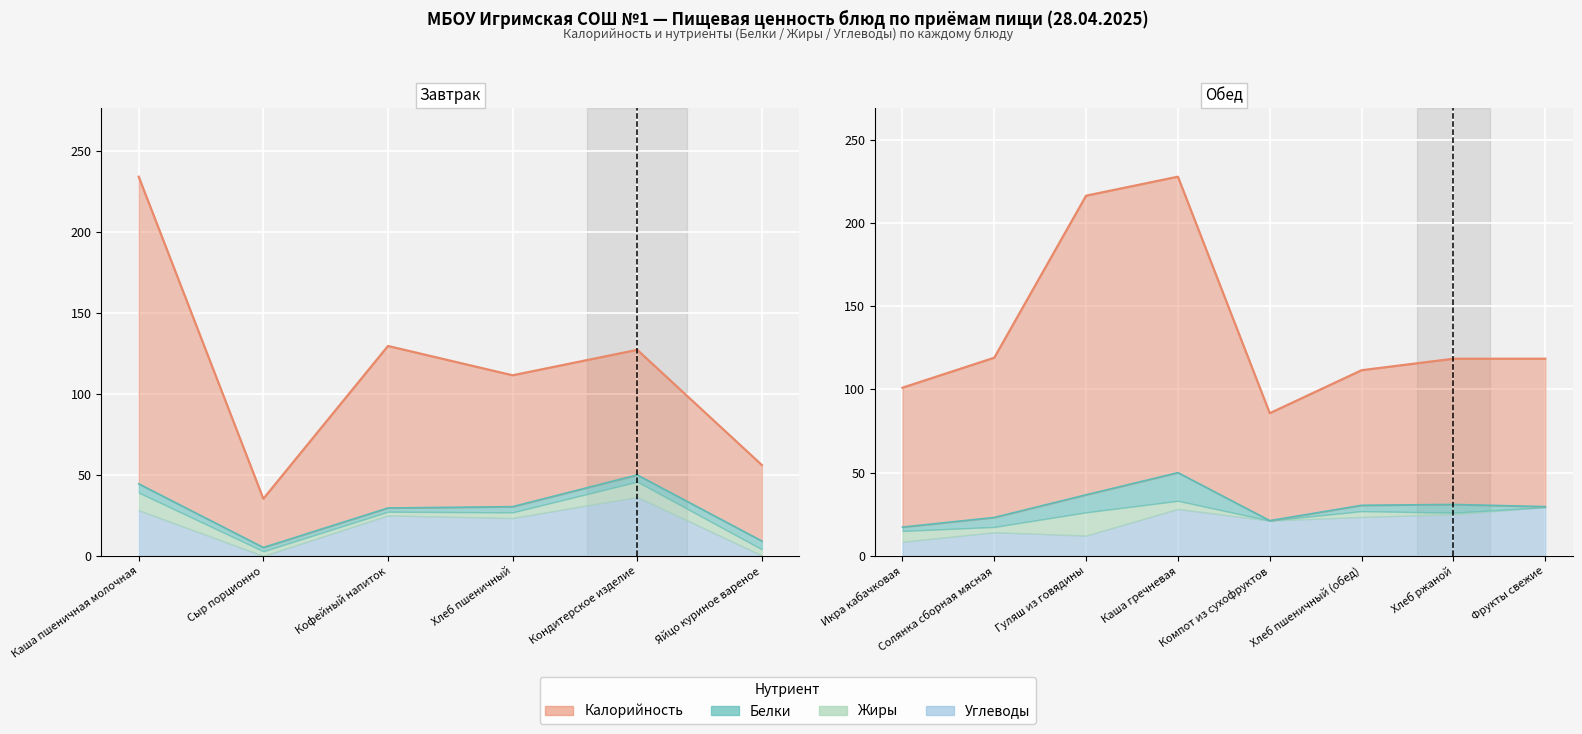

List the series in order of their peak value, lowest first.

Жиры, Белки, Углеводы, Калорийность